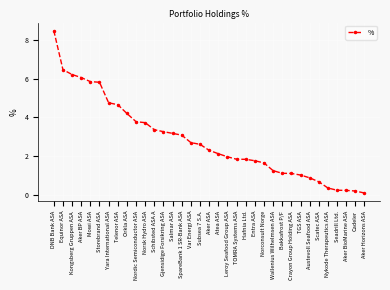

What is the maximum value shown in the chart?

8.5